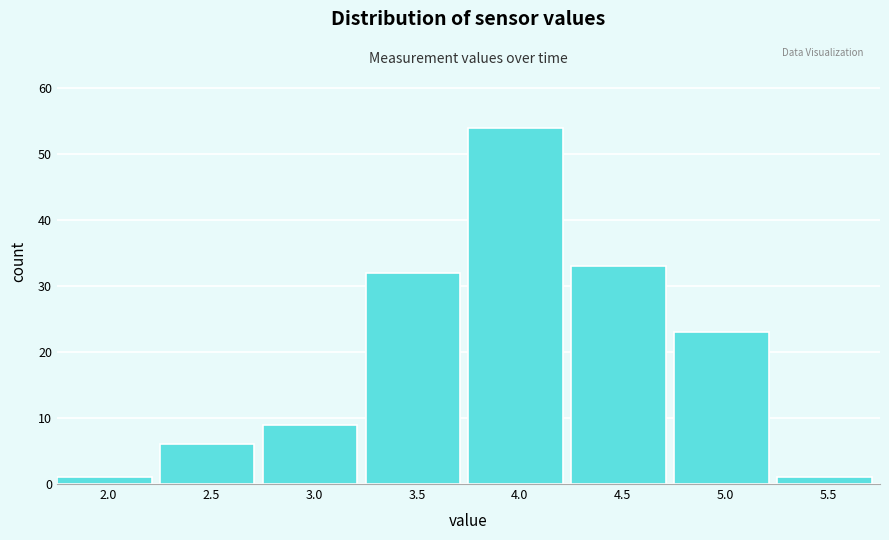

Reading left to right, what are all the values shown in this chart?

2.0=1	2.5=6	3.0=9	3.5=32	4.0=54	4.5=33	5.0=23	5.5=1